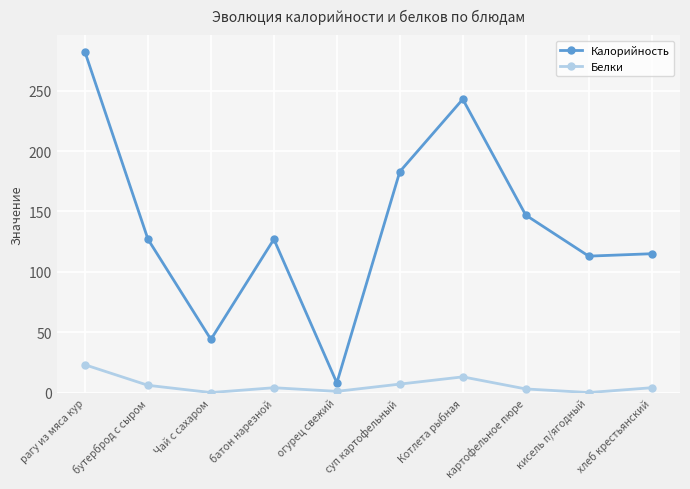

Which series changed the most between бутерброд с сыром and огурец свежий?

Калорийность